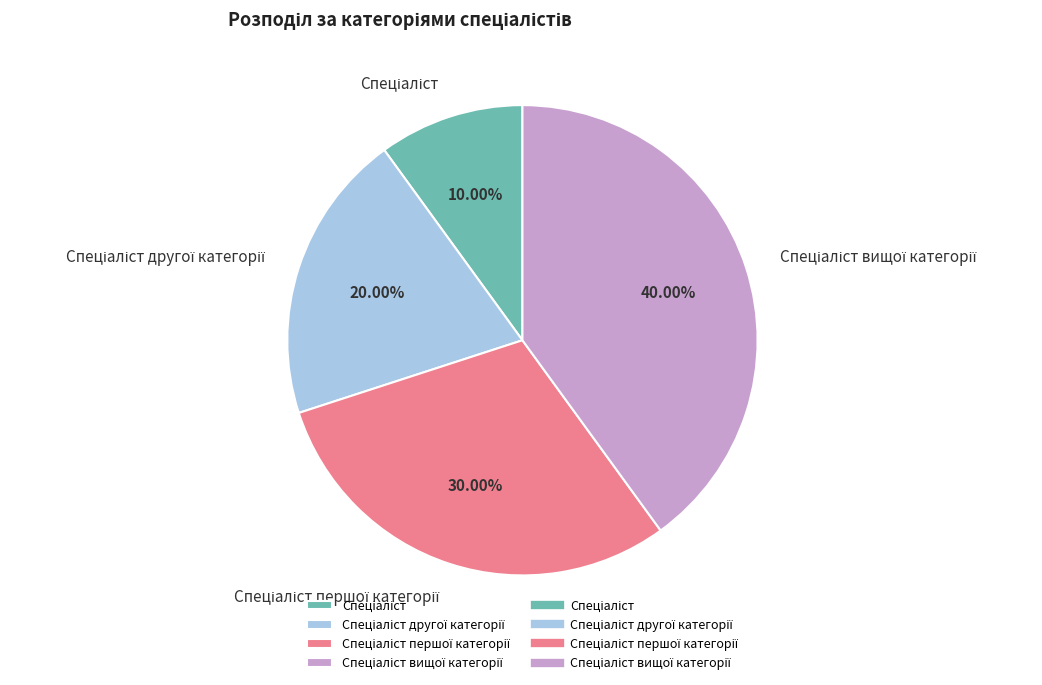

Is there any slice that represents more than half of the pie?

No